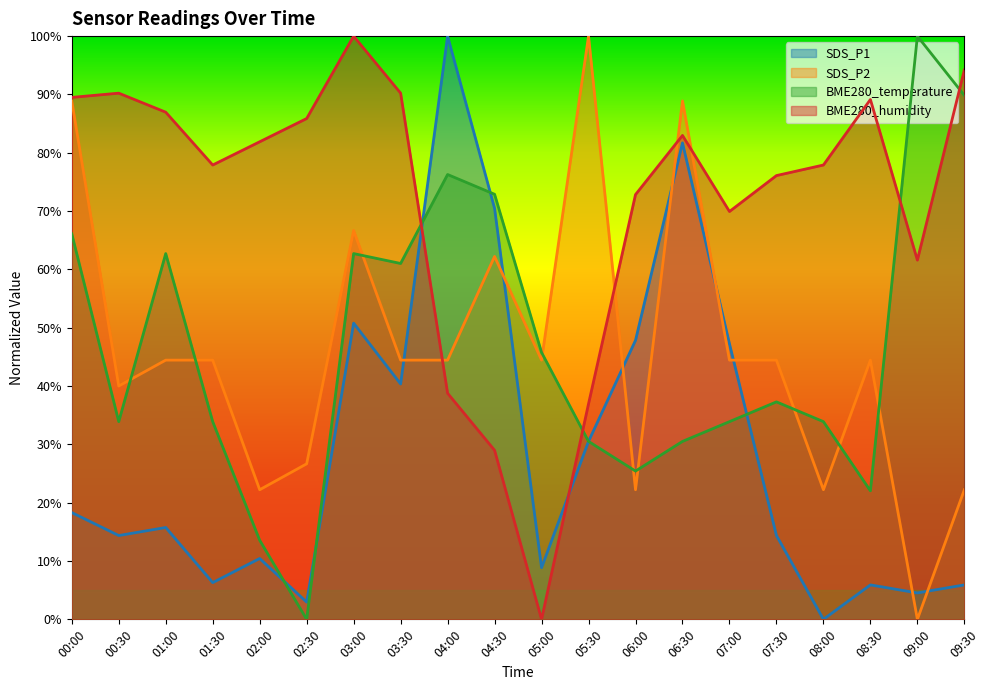

What is the difference between the maximum and minimum values in the SDS_P1 series?

1.0